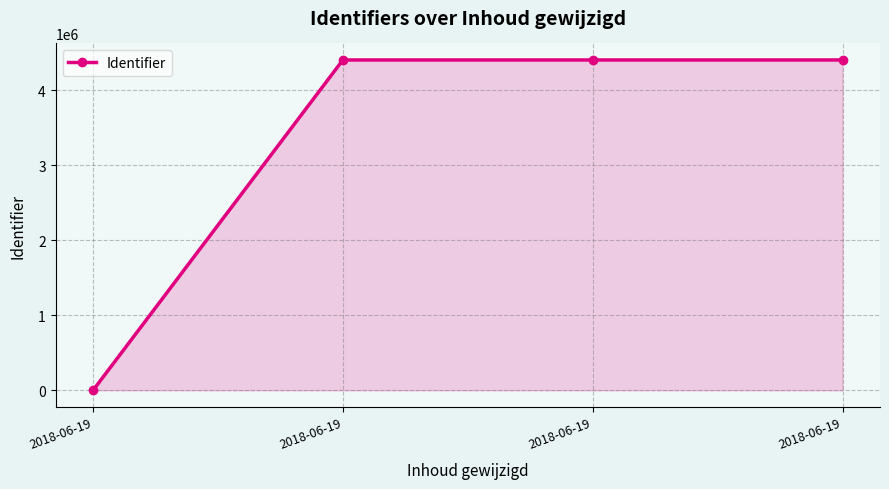

List the labels in order of value, largest first.

2018-06-19, 2018-06-19, 2018-06-19, 2018-06-19